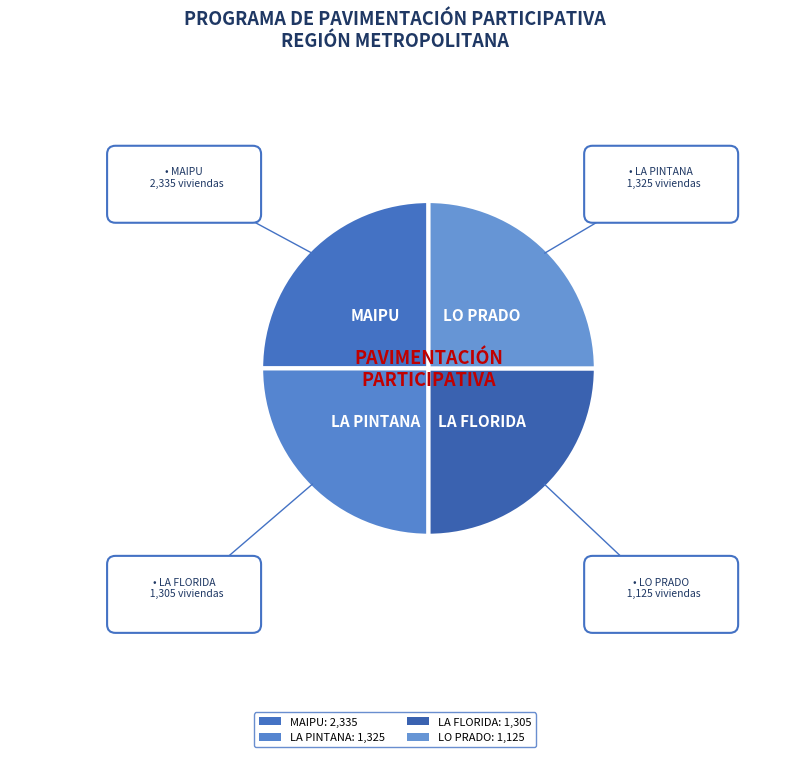

Count the number of slices in the pie.

4